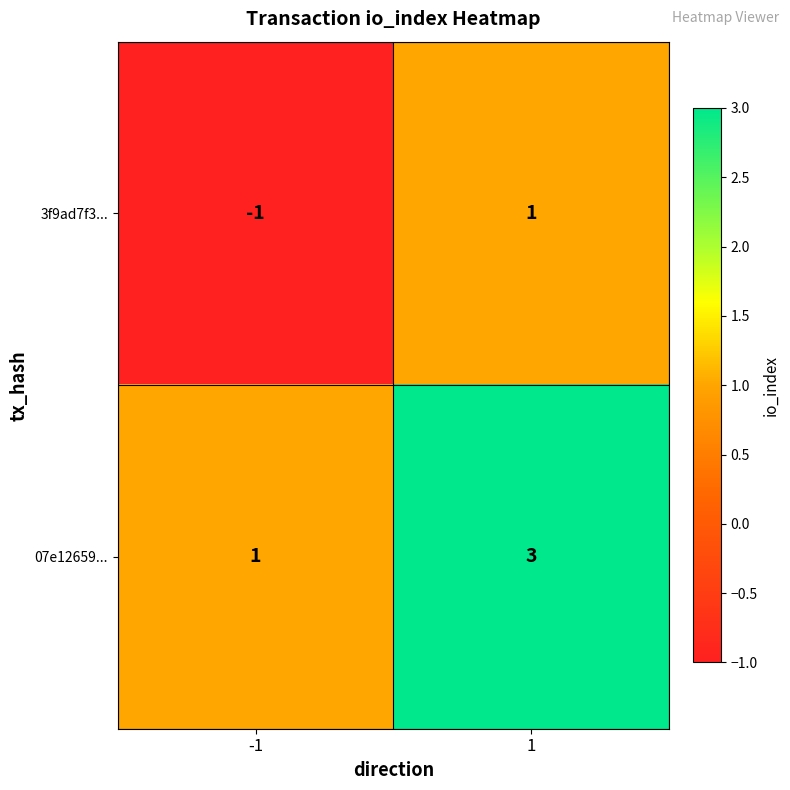

Is it true that 3f9ad7f3... equals 0 at -1?

False